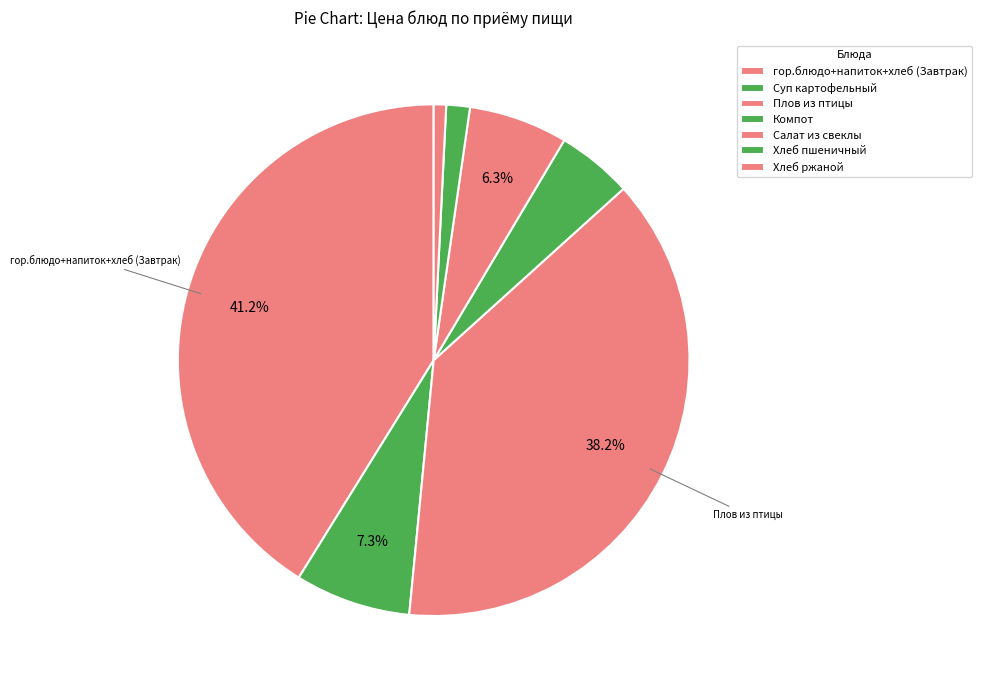

Is there any slice that represents more than half of the pie?

No